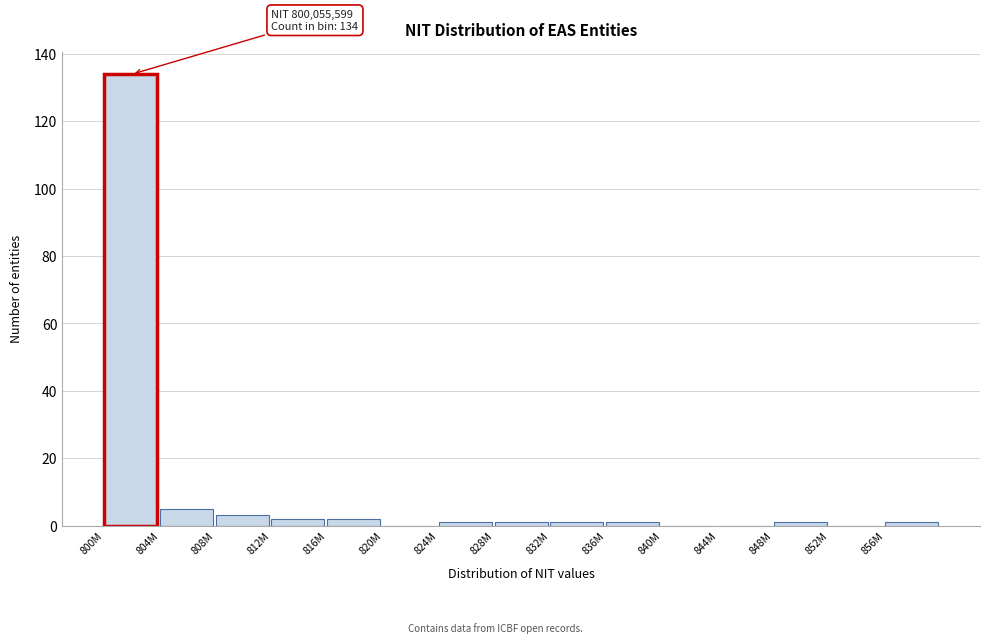

Reading left to right, what are all the values shown in this chart?

800M=134	804M=5	808M=3	812M=2	816M=2	820M=0	824M=1	828M=1	832M=1	836M=1	840M=0	844M=0	848M=1	852M=0	856M=1